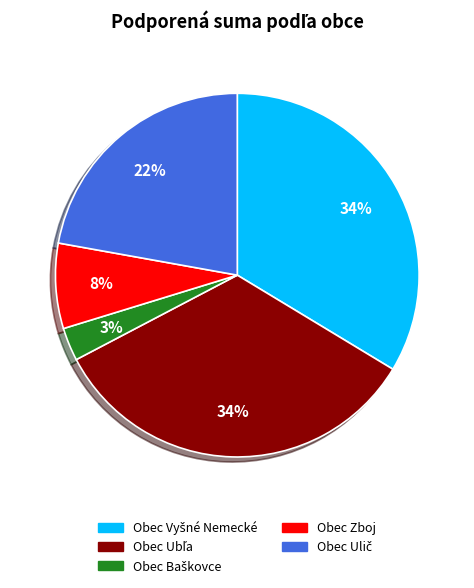

Is it true that Obec Zboj is 8% of the pie?

True